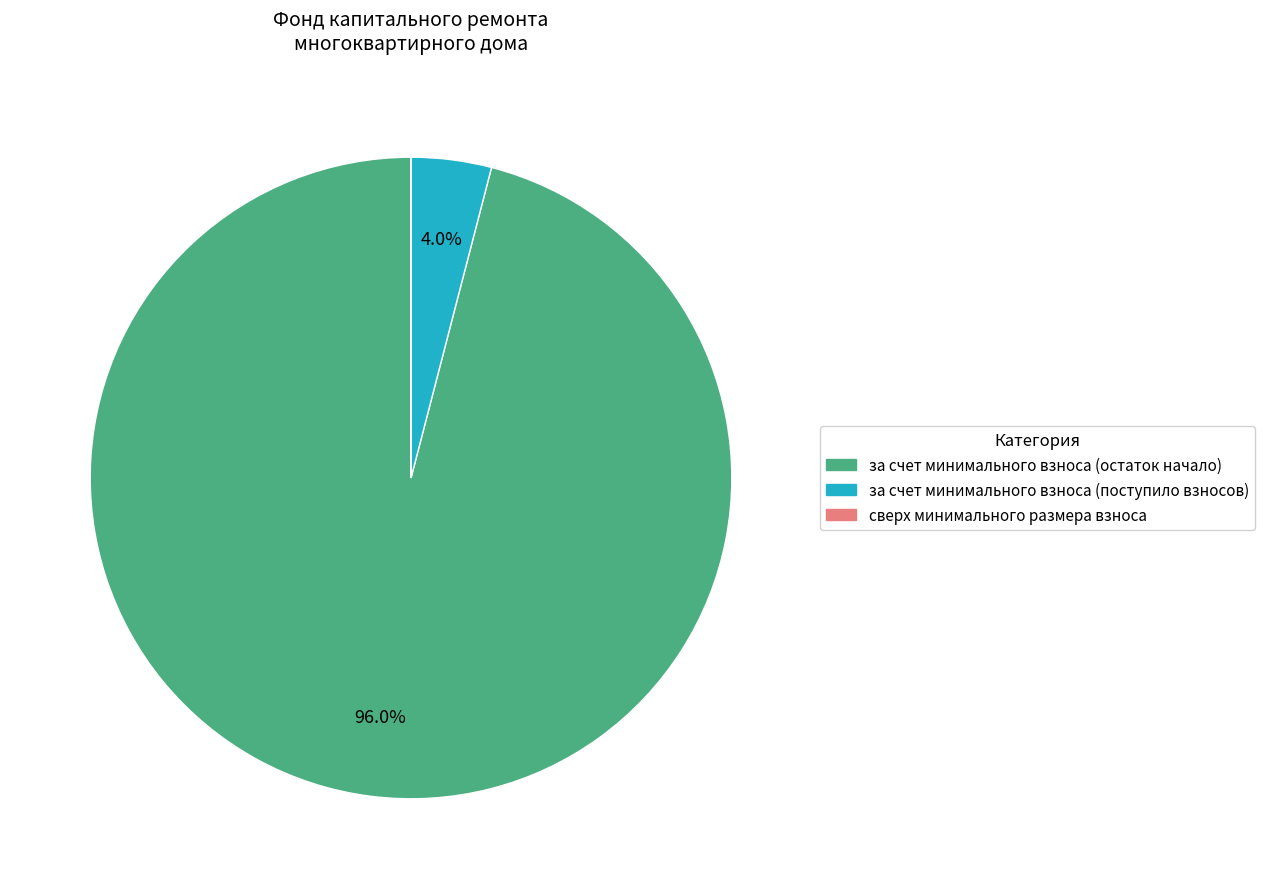

Is there any slice that represents more than half of the pie?

Yes